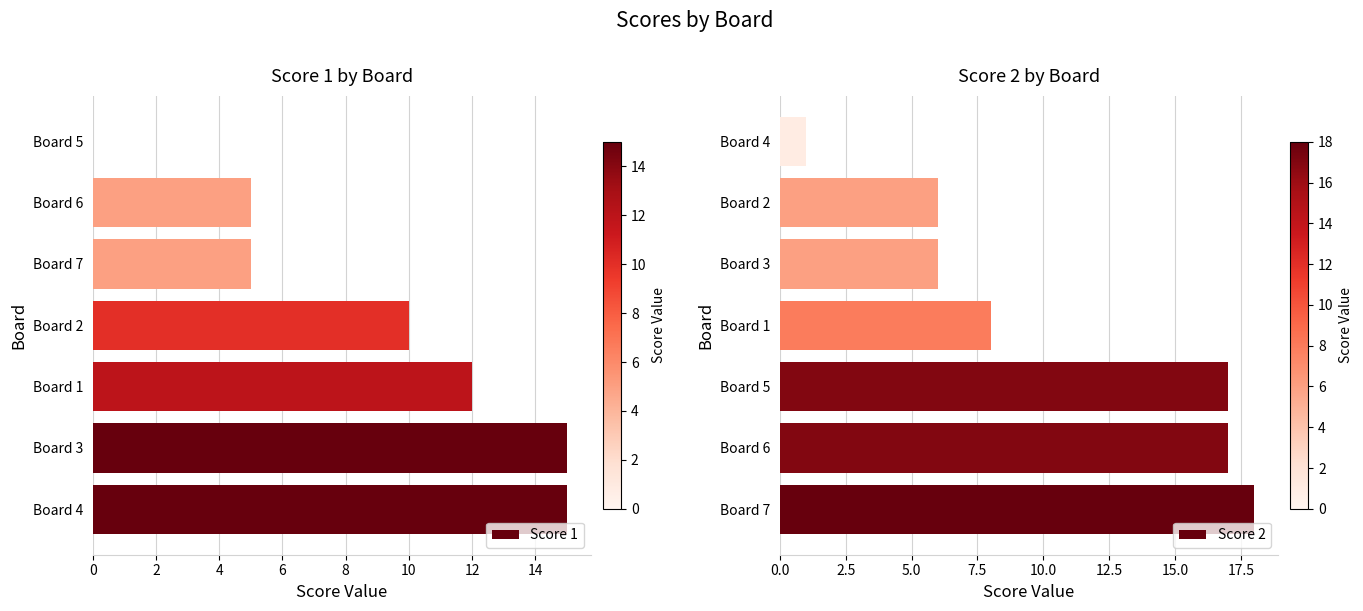

The value of Score 1 at Board 4 is 20. True or false?

False